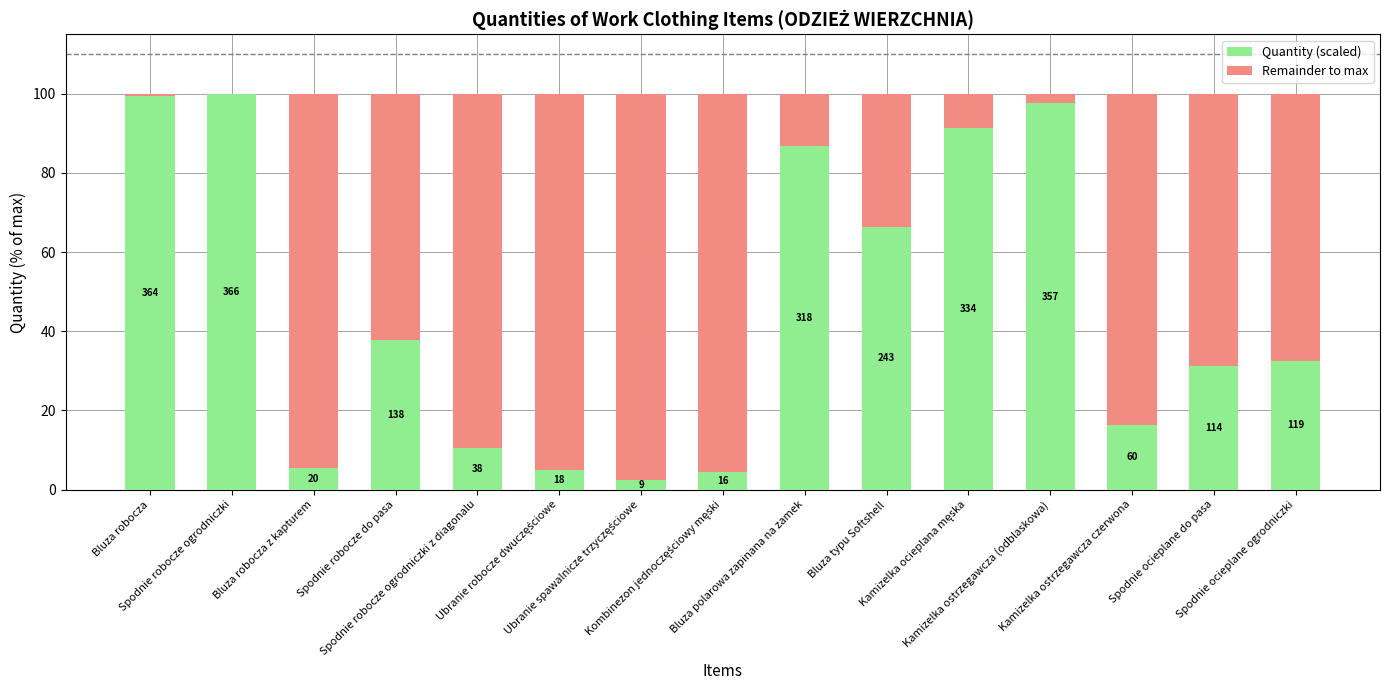

What position from the left is Spodnie ocieplane ogrodniczki?

15